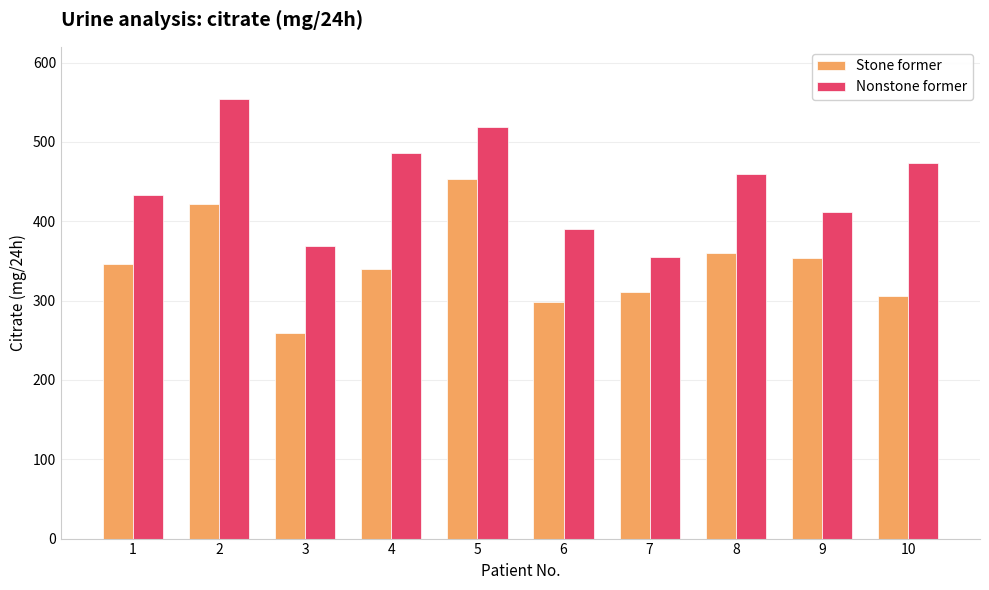

Reading right to left, transcribe all the data shown in this chart.

Stone former: 10=306.0	9=354.0	8=360.2	7=310.4	6=298.4	5=453.1	4=340.3	3=259.5	2=421.3	1=346.1
Nonstone former: 10=473.0	9=411.1	8=459.2	7=354.5	6=390.5	5=518.4	4=486.5	3=368.3	2=554.1	1=433.4